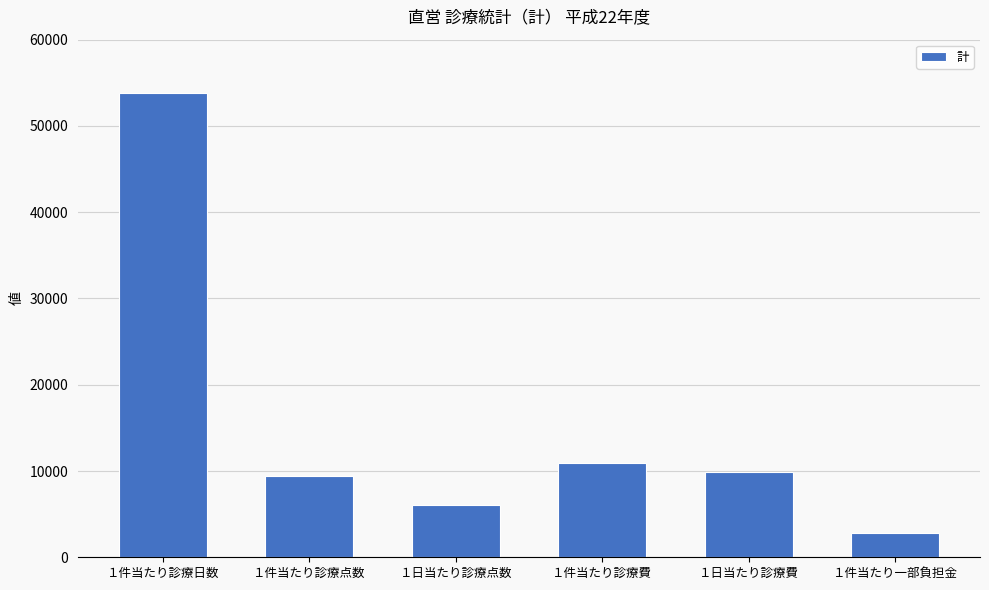

Which category has the lowest value across all series?

１件当たり一部負担金